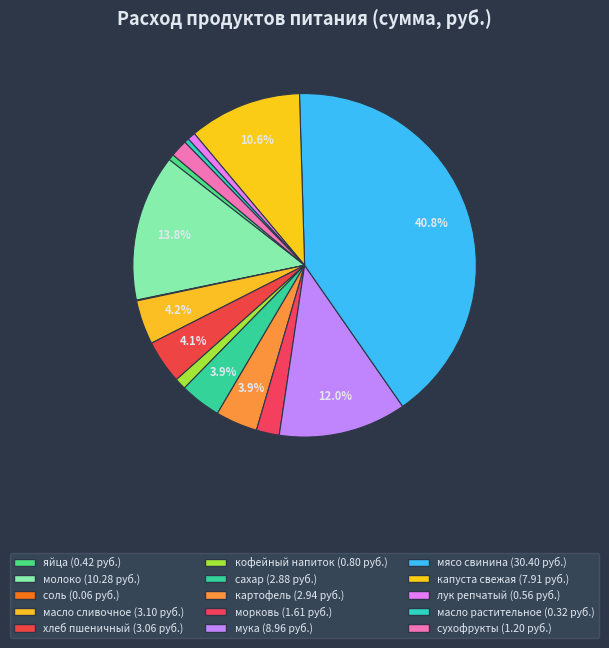

Does мука represent more than half of the total?

No